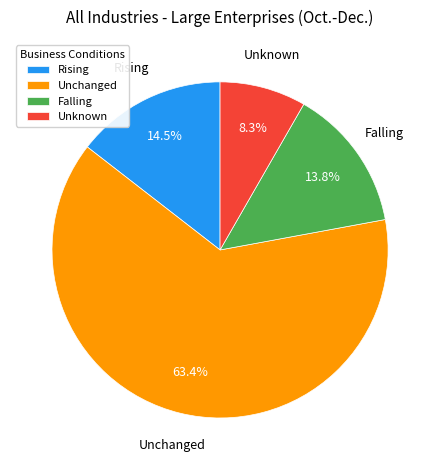

Which has a higher value, Unchanged or Unknown?

Unchanged